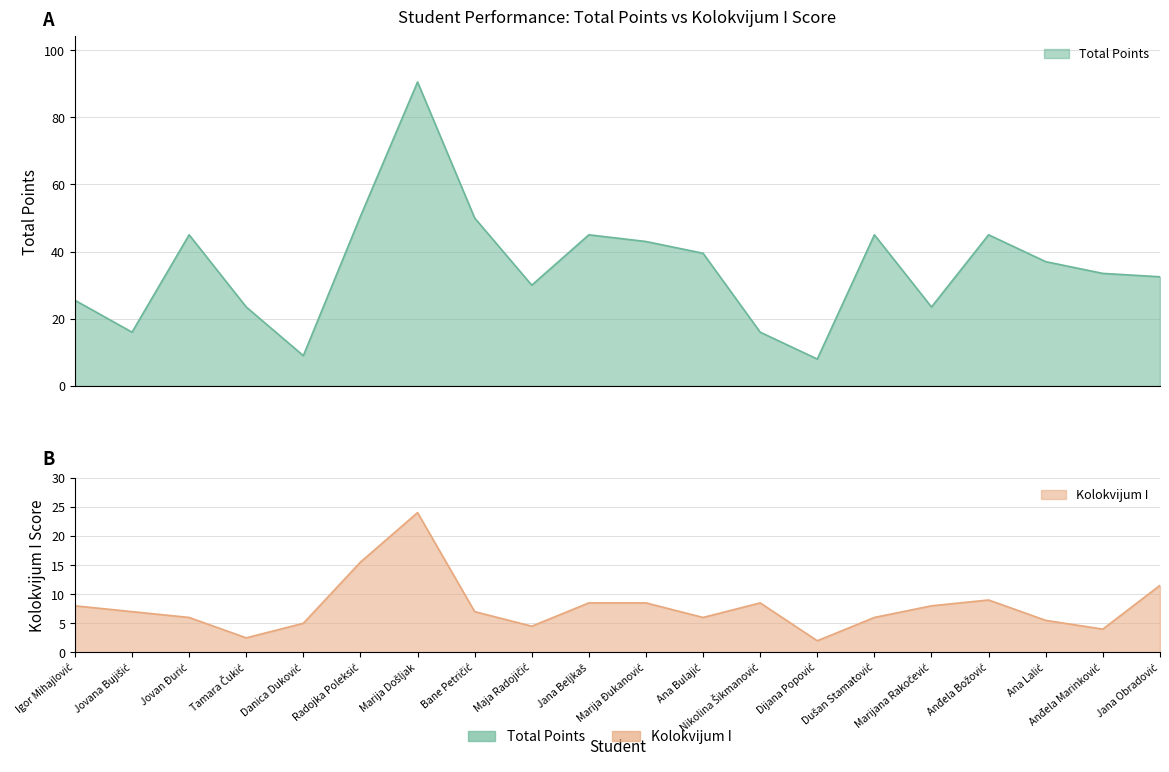

What are all the series names shown in the legend?

Total Points, Kolokvijum I